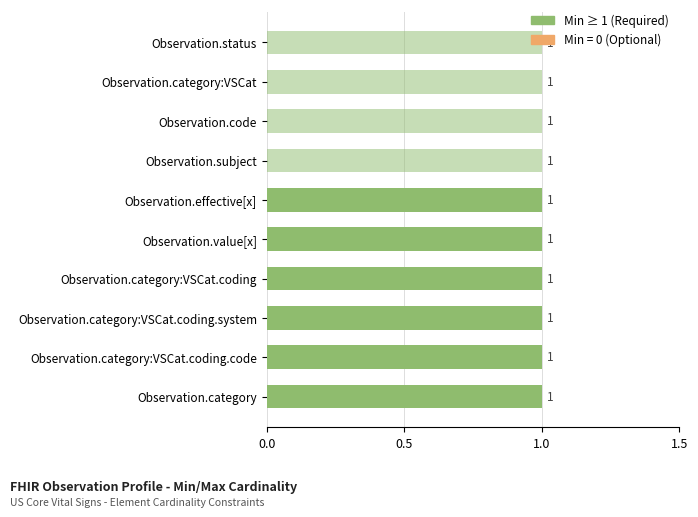

Count the number of data series in this chart.

2